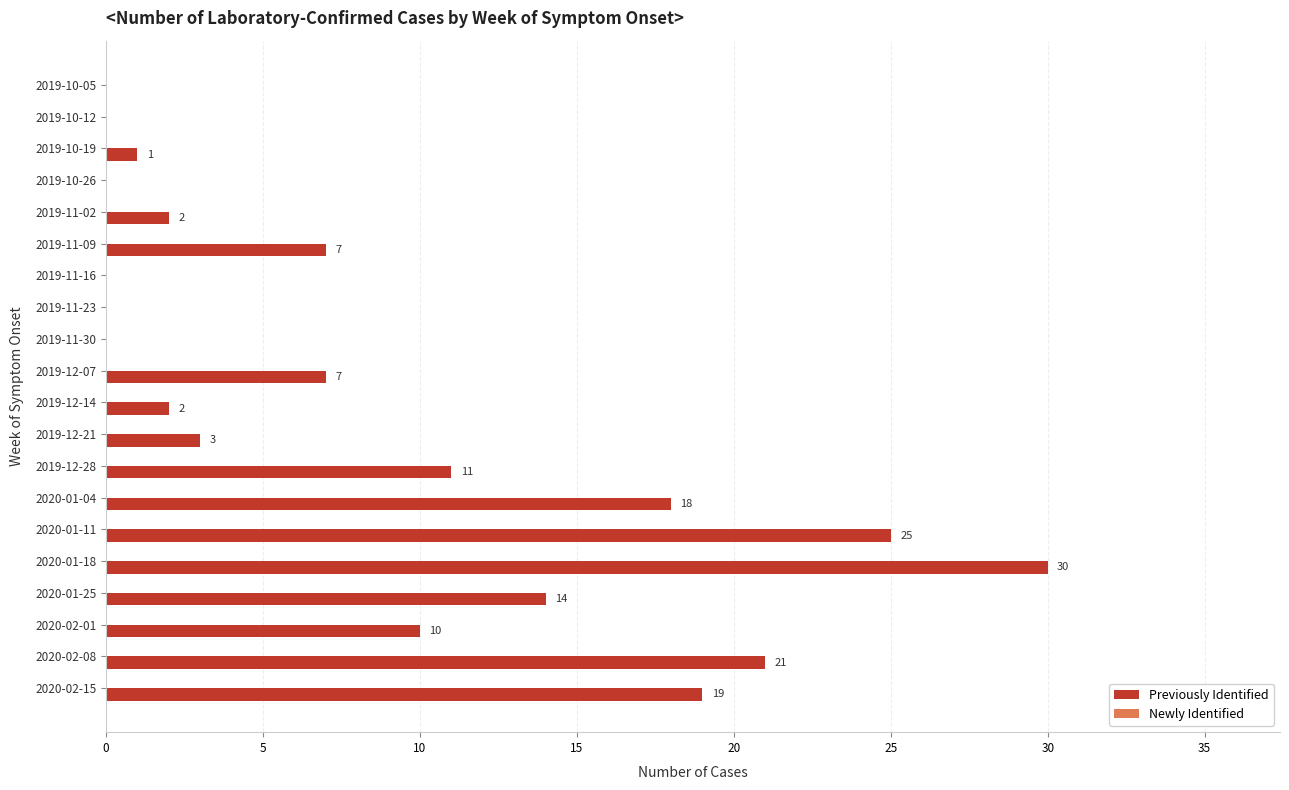

True or false: the data shows 11 at 2019-12-28.

True